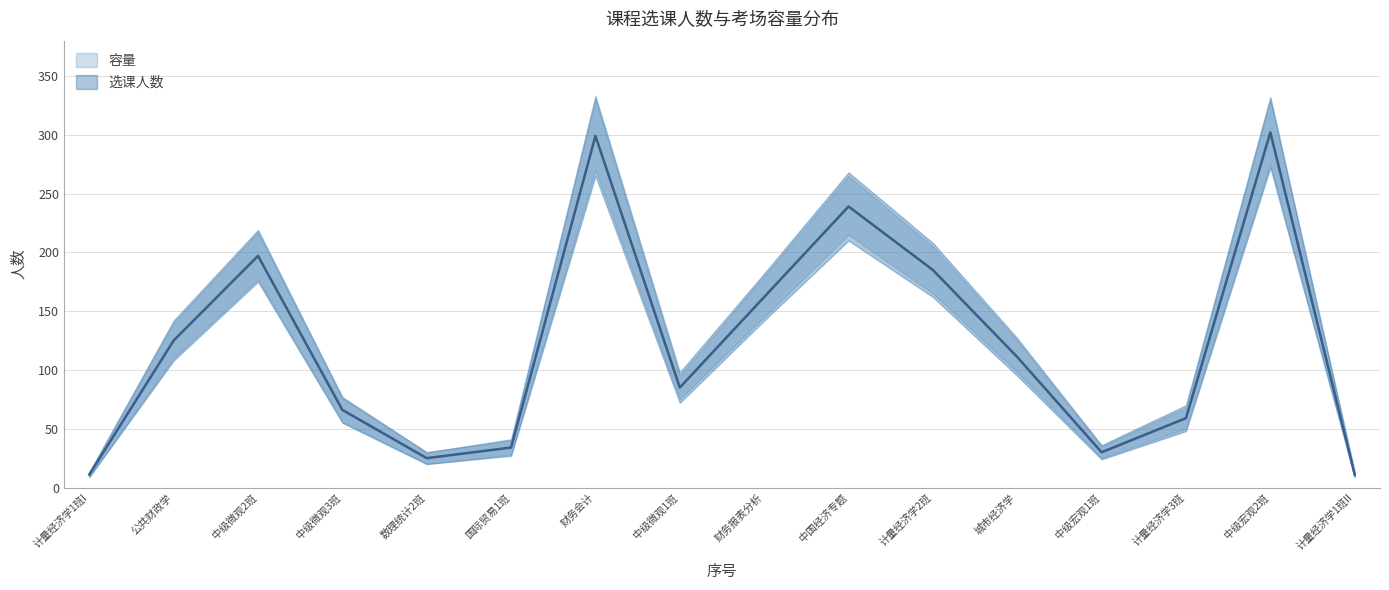

What is the difference between the highest and lowest values at 16?

4